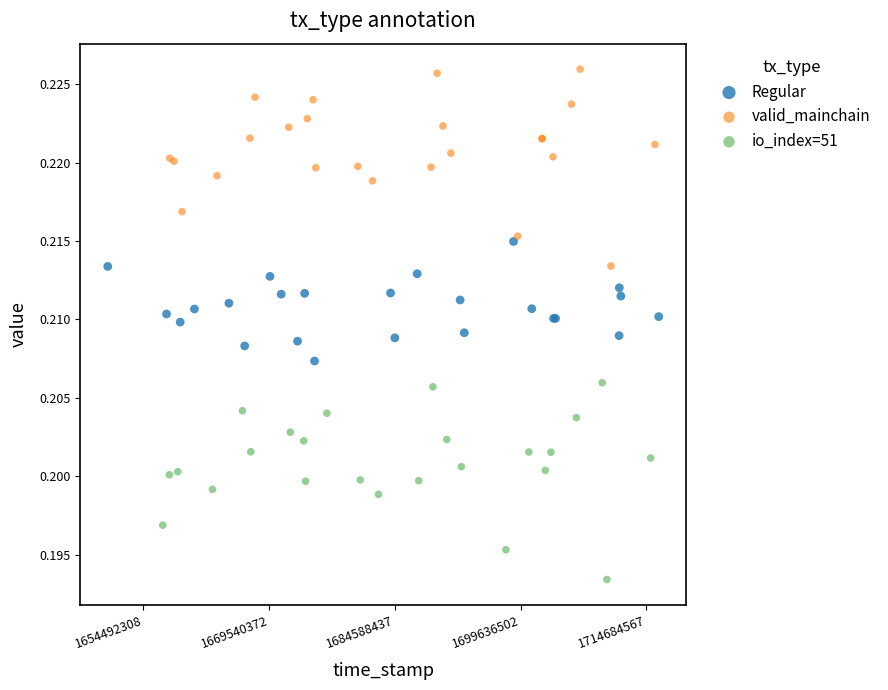

Which series contains the lowest Y value?

io_index=51